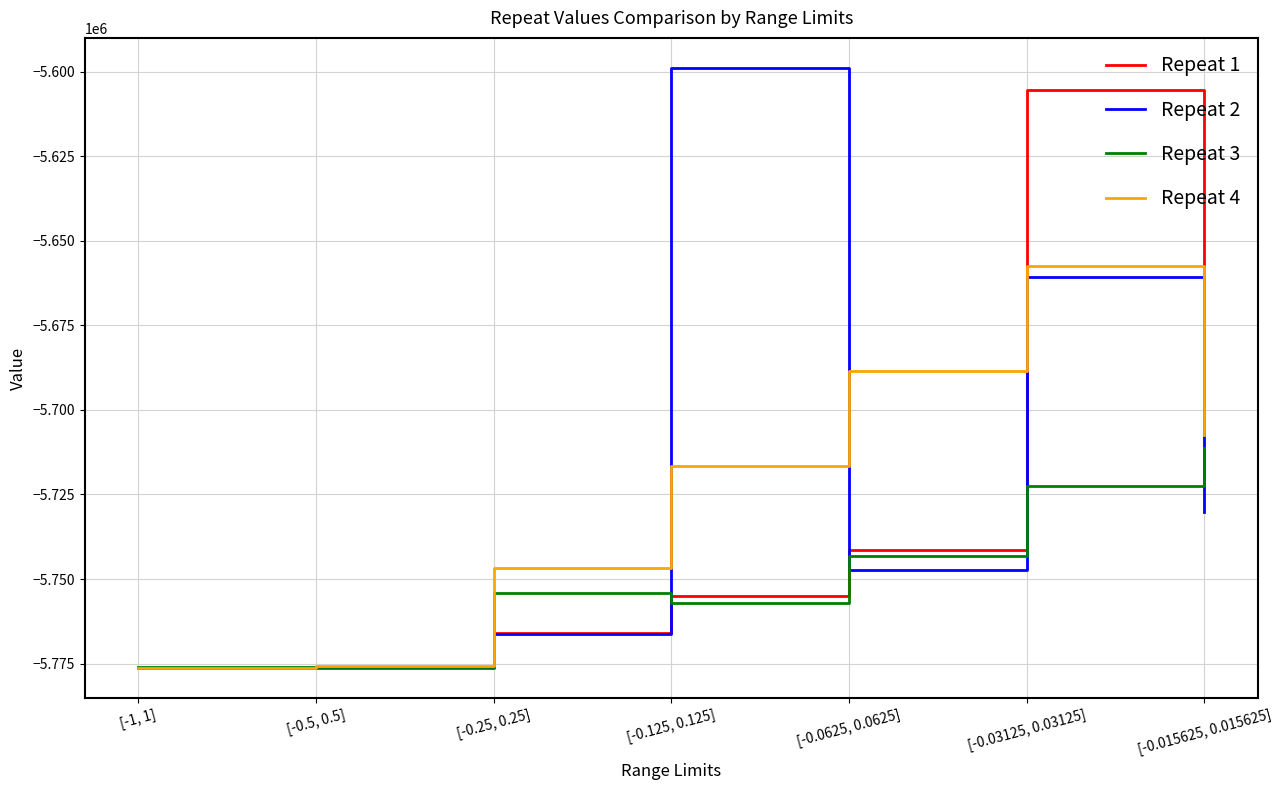

How many distinct data groups are displayed?

4